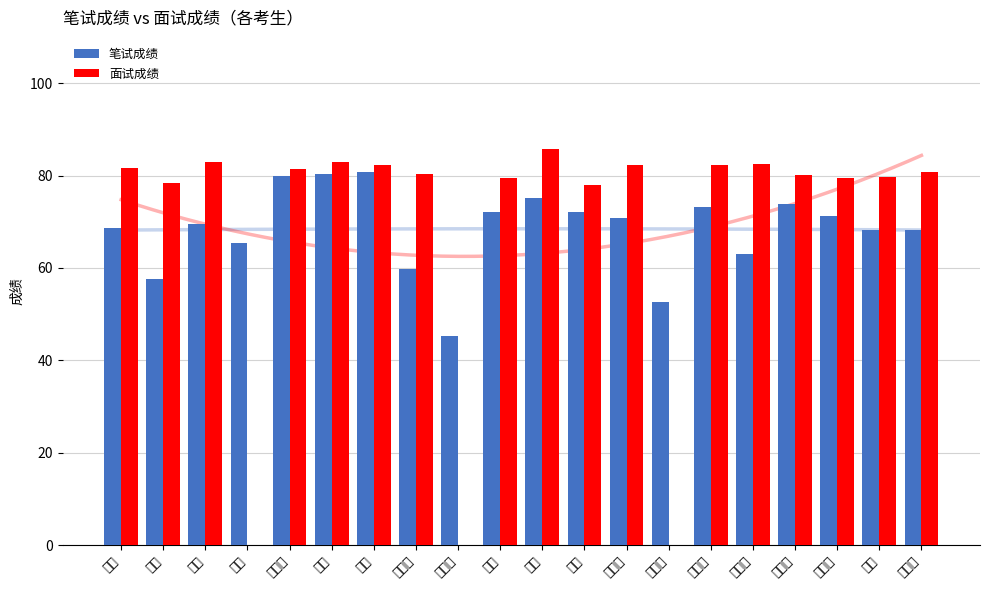

What position from the left is 苏照捷?

13